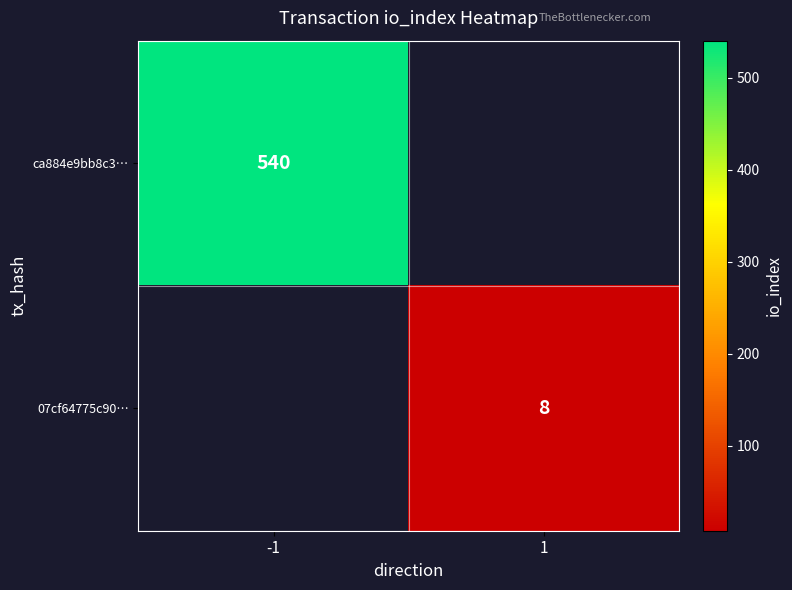

Is the value of 07cf64775c90… at 1 greater than the value of ca884e9bb8c3… at -1?

No